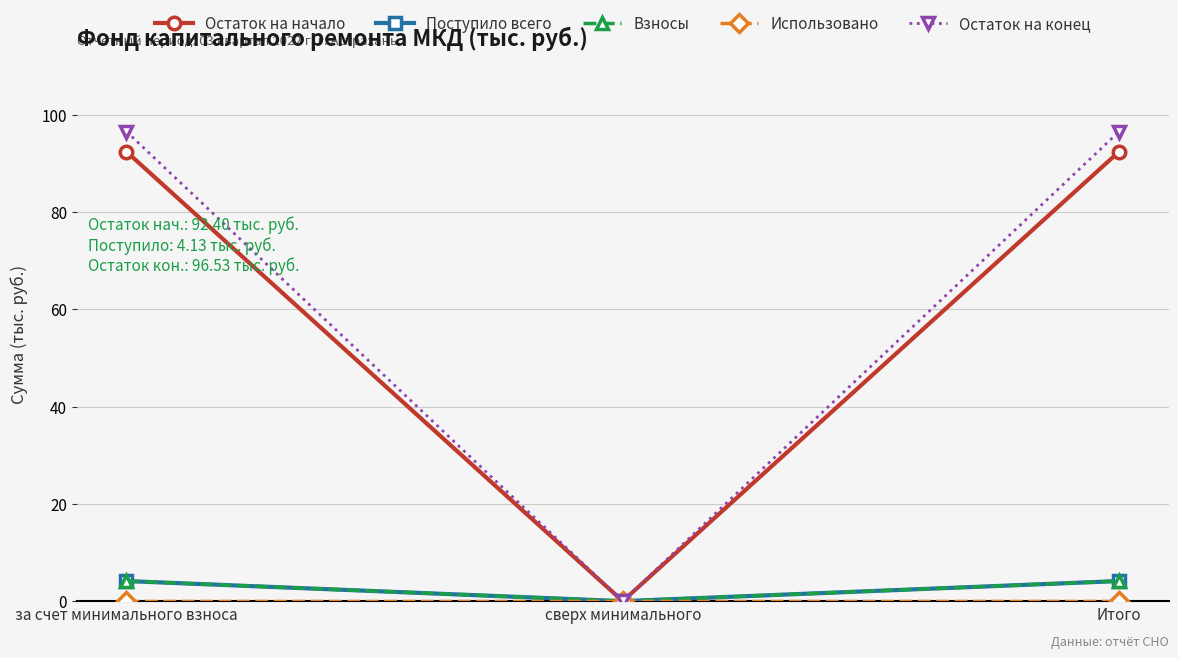

Is this an area chart (filled region under the line)?

No